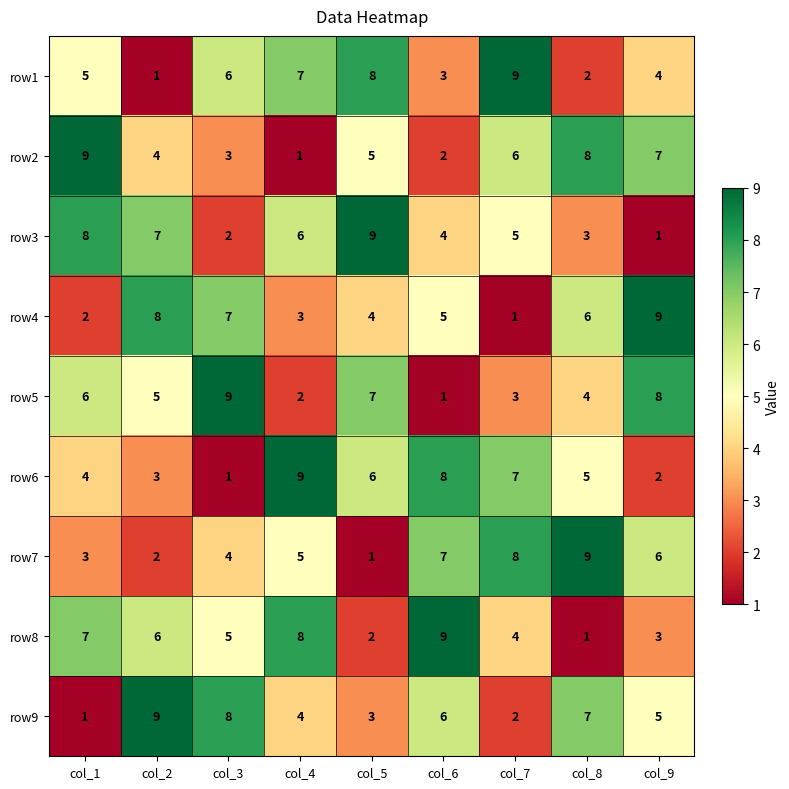

What is the total value across all series at col_6?

45